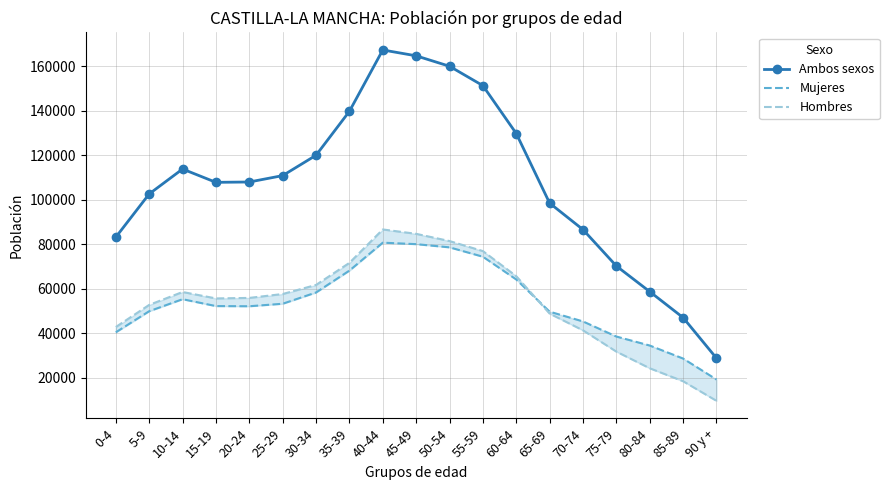

What are all the series names shown in the legend?

Ambos sexos, Mujeres, Hombres